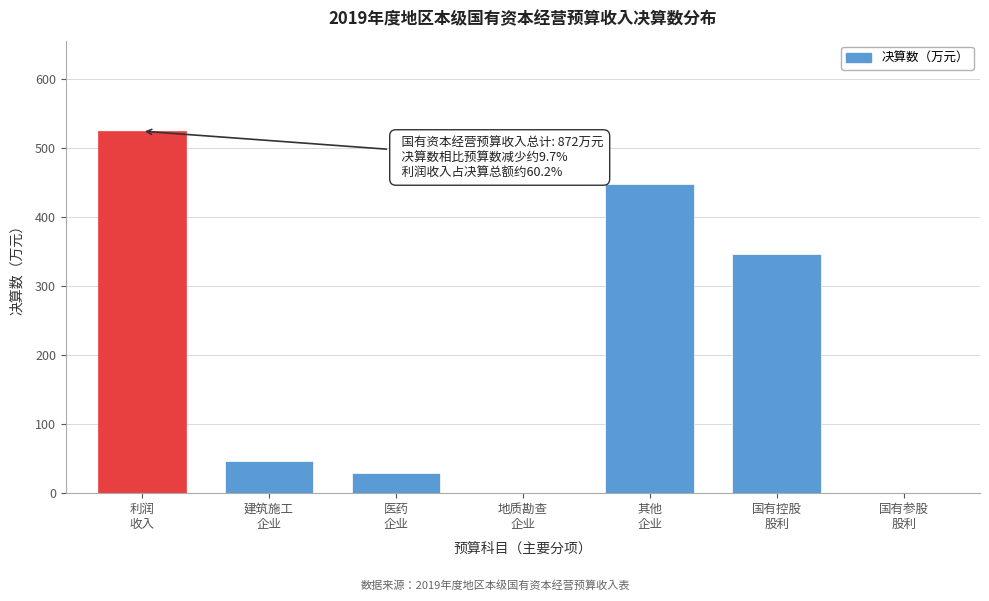

What is the greatest value displayed?

525